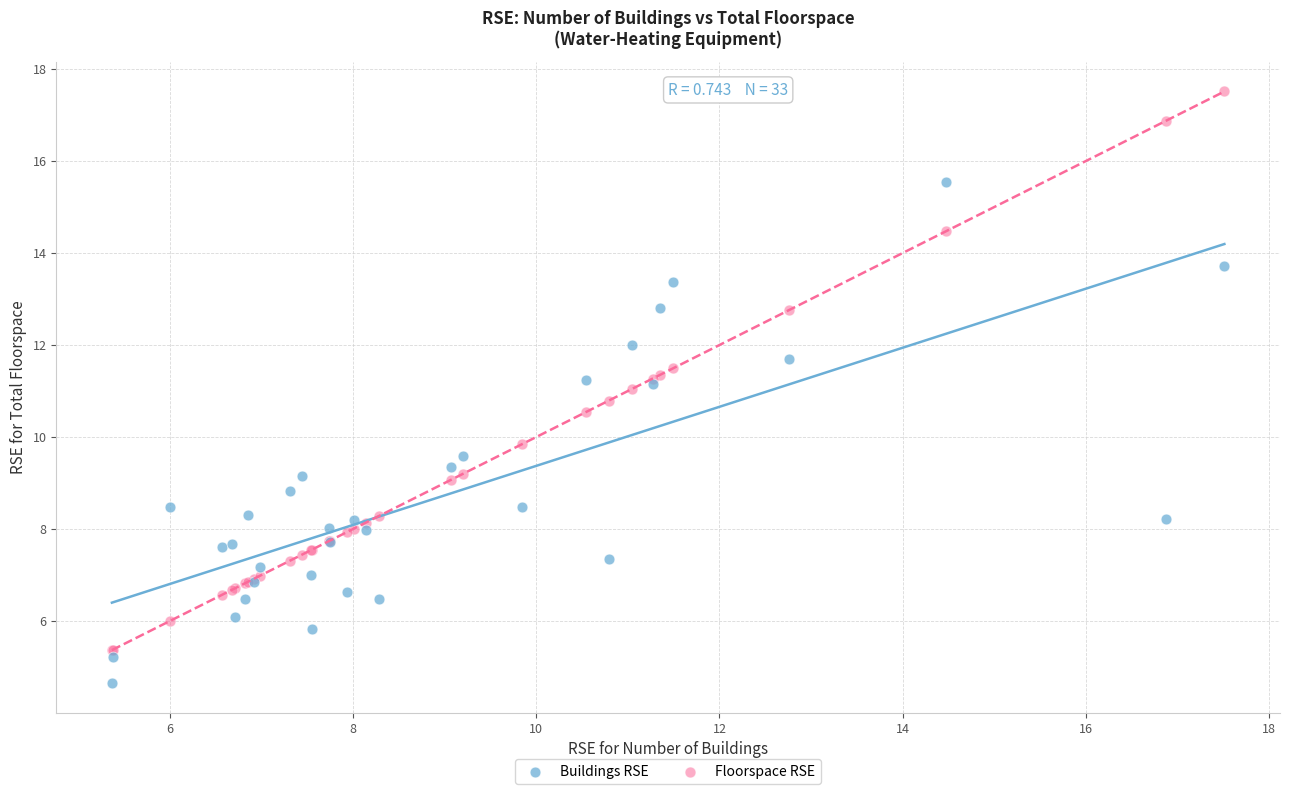

In the Buildings RSE series, what Y value is closest to 10?

9.6